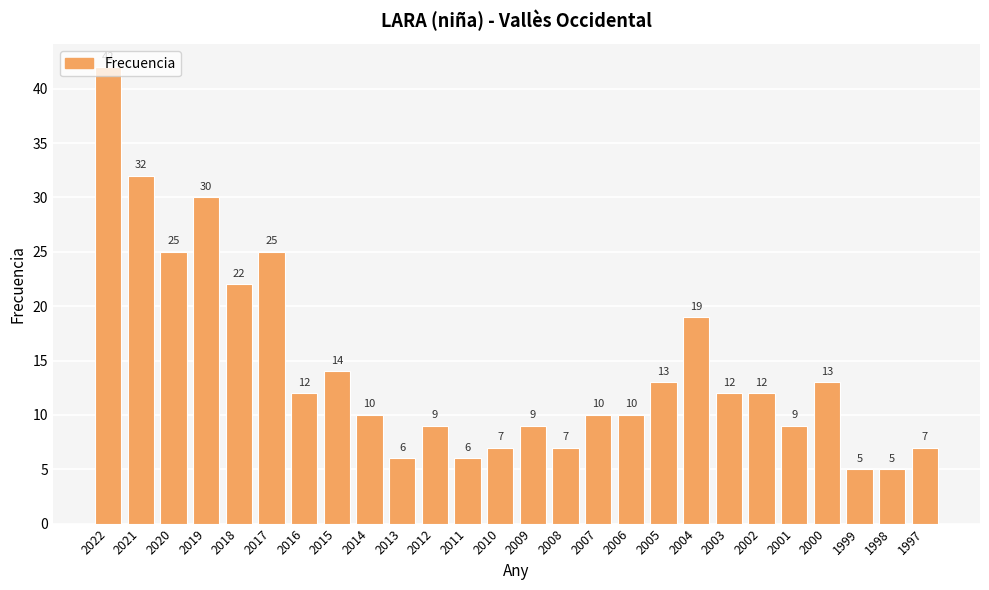

What is the sum of all values?

371